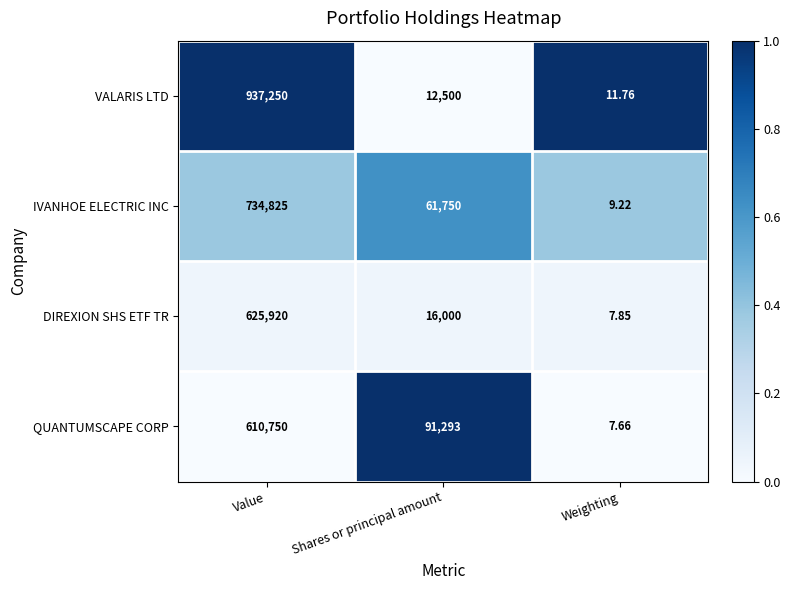

Is the value of DIREXION SHS ETF TR at Shares or principal amount greater than the value of VALARIS LTD at Weighting?

Yes